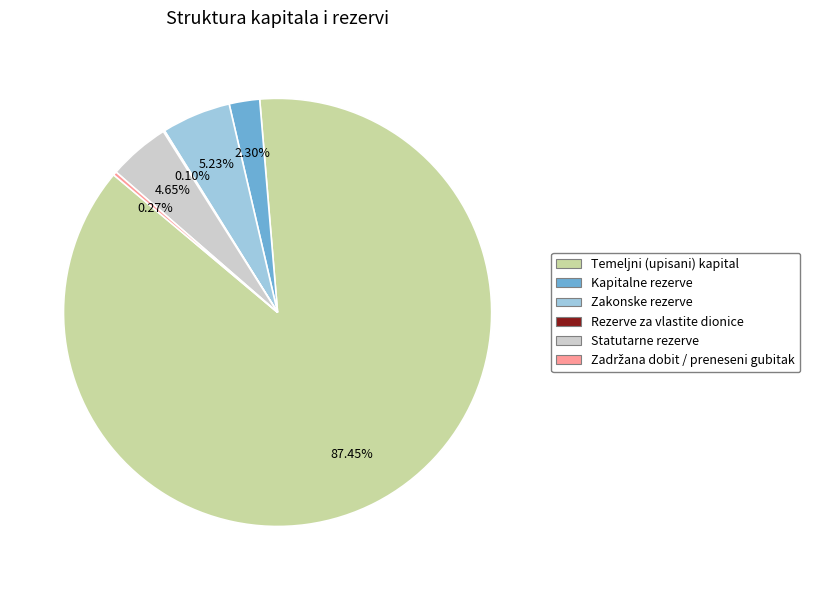

To the nearest percent, what is the average slice percentage?

17%